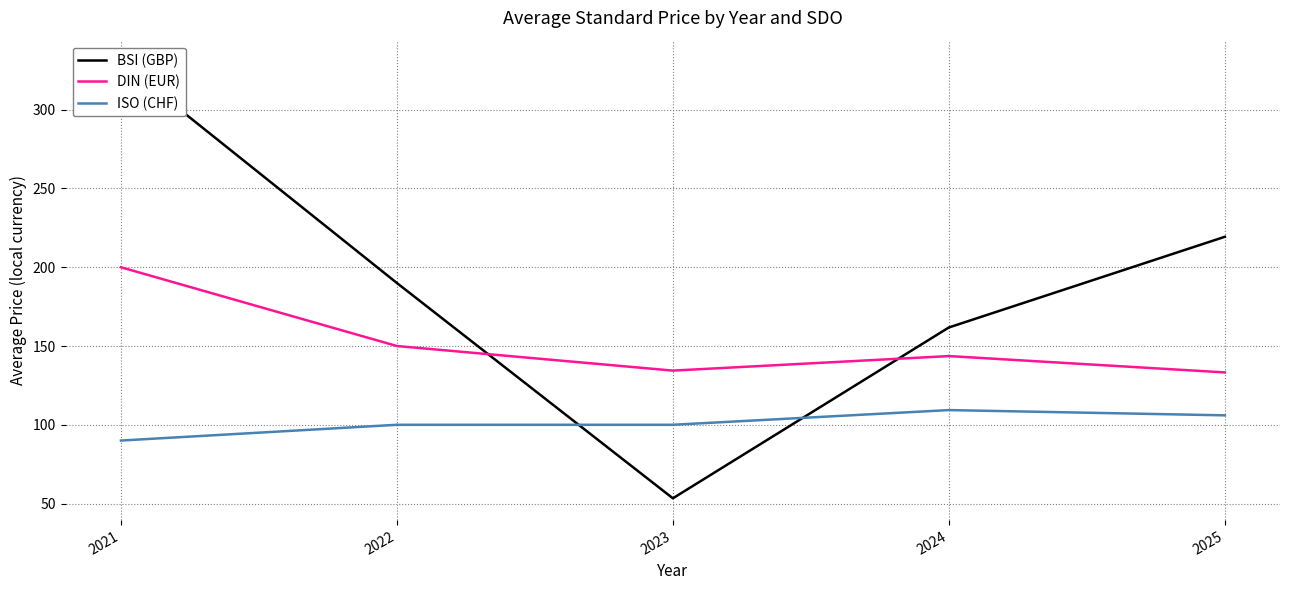

True or false: ISO (CHF) has a value of 153.9 at 2023.

False